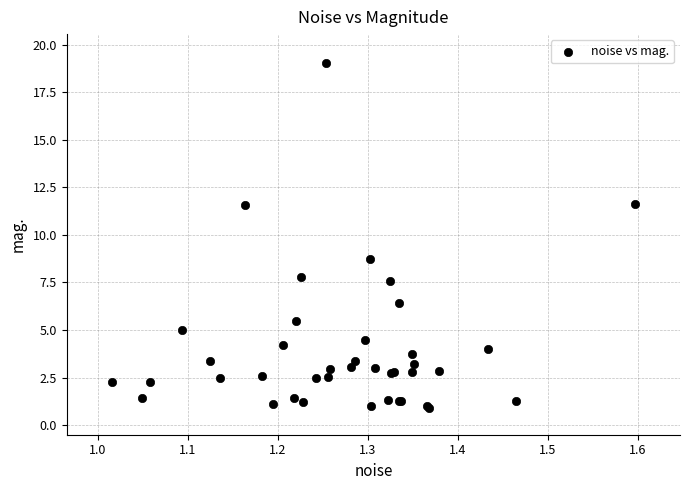

What Y value in the scatter plot is closest to 9?

8.7